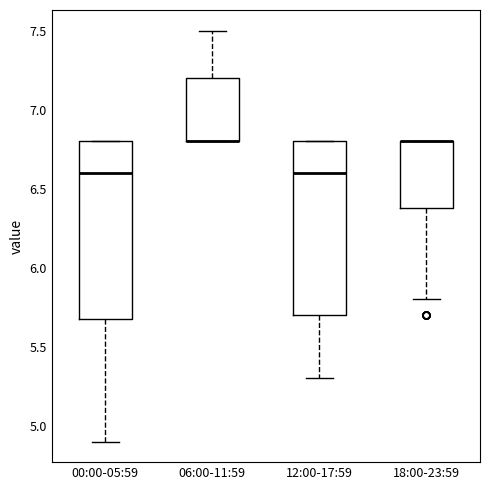

Reading left to right, read every box against the y-axis: the position of its median line, the range the box covers, and the ends of its whiskers. The values are not printed on the chart, so give them approximately, as read against the axis.

00:00-05:59: median 6.6, box 5.7 to 6.8, whiskers 4.9 to 6.8
06:00-11:59: median 6.8 (drawn on the box's lower edge), box 6.8 to 7.2, whiskers 6.8 to 7.5
12:00-17:59: median 6.6, box 5.7 to 6.8, whiskers 5.3 to 6.8
18:00-23:59: median 6.8 (drawn on the box's upper edge), box 6.4 to 6.8, whiskers 5.8 to 6.8